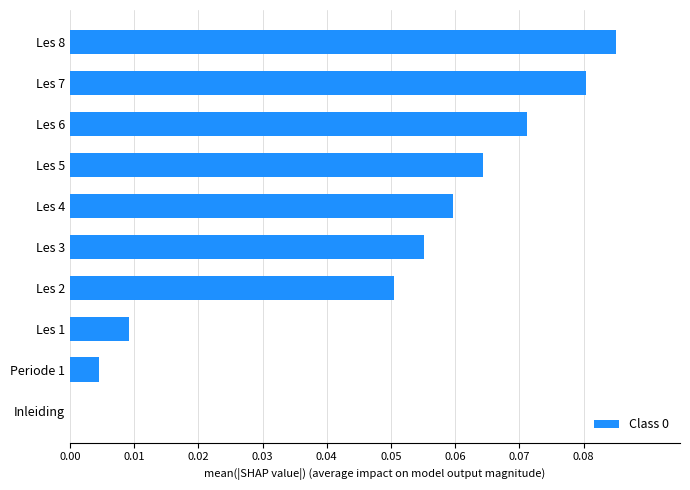

Are the bars grouped side by side (vs. stacked)?

No